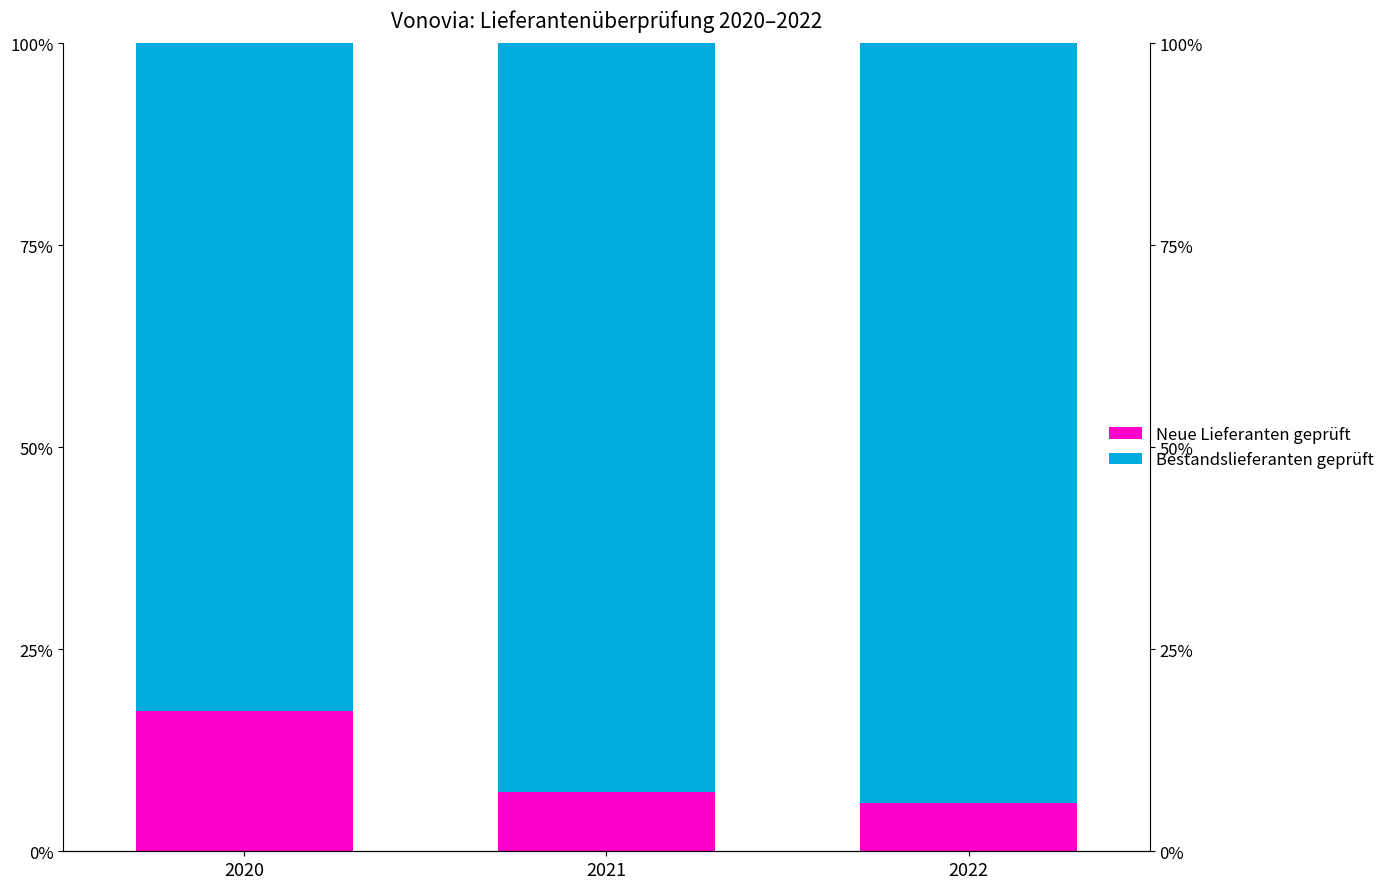

How many bars are there in total?

6